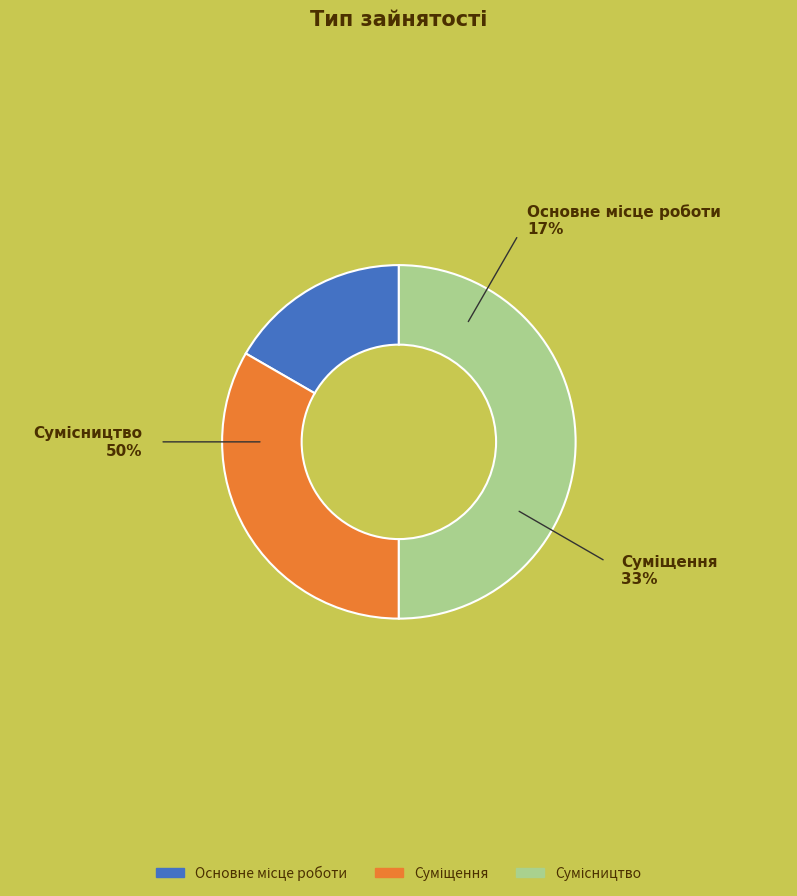

Is it true that Сумісництво is 43% of the pie?

False